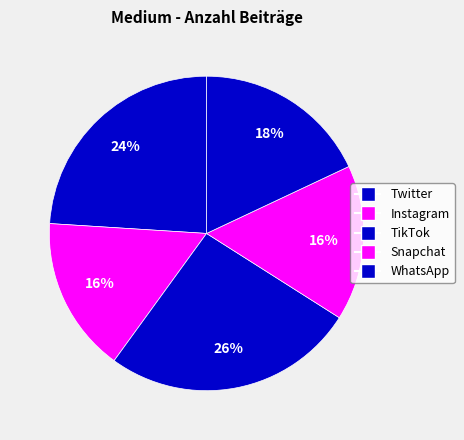

Between Snapchat and Instagram, which is larger?

Snapchat